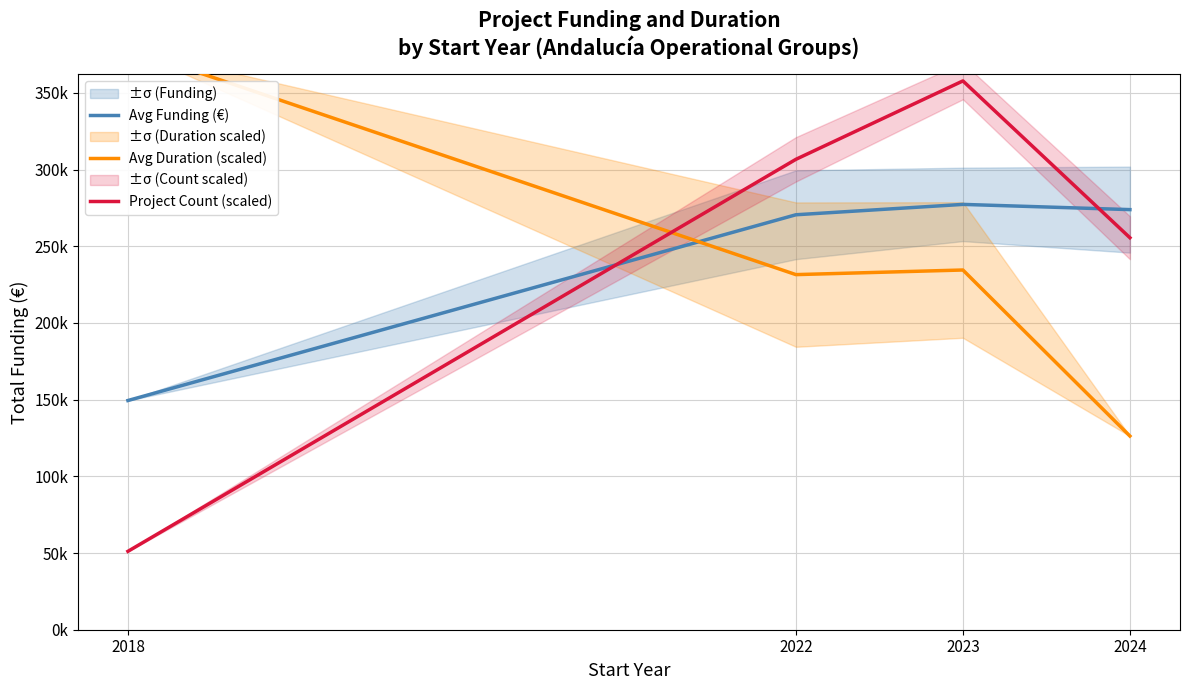

Where is Avg Funding (€) nearest to the value 213345?

2022